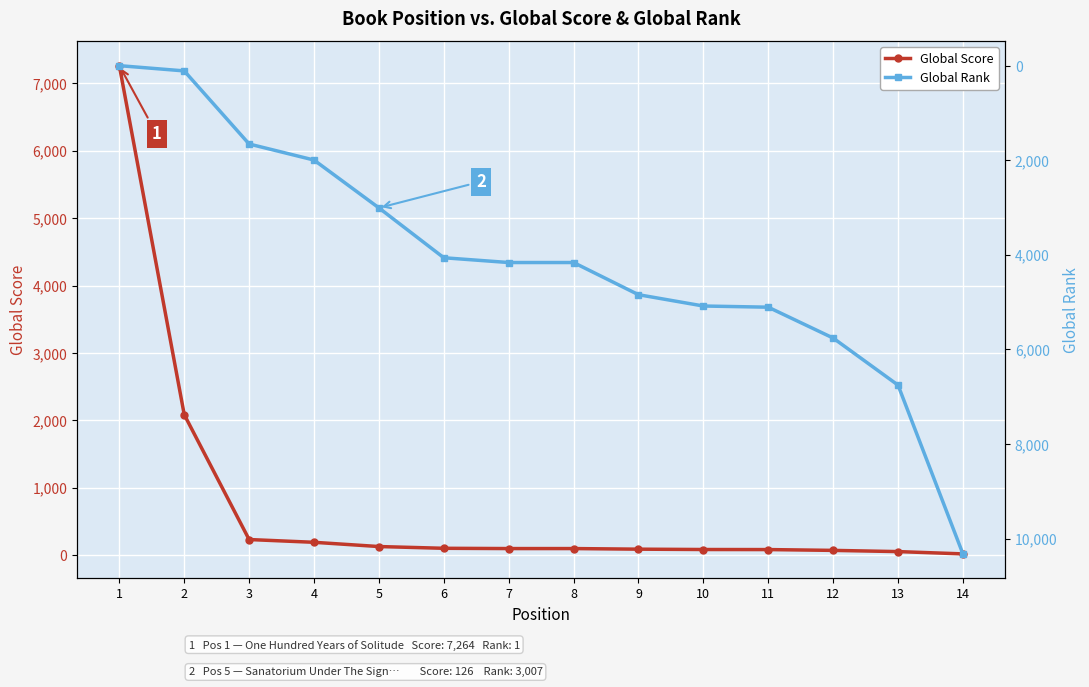

What value does the Global Rank series have at 2?

112